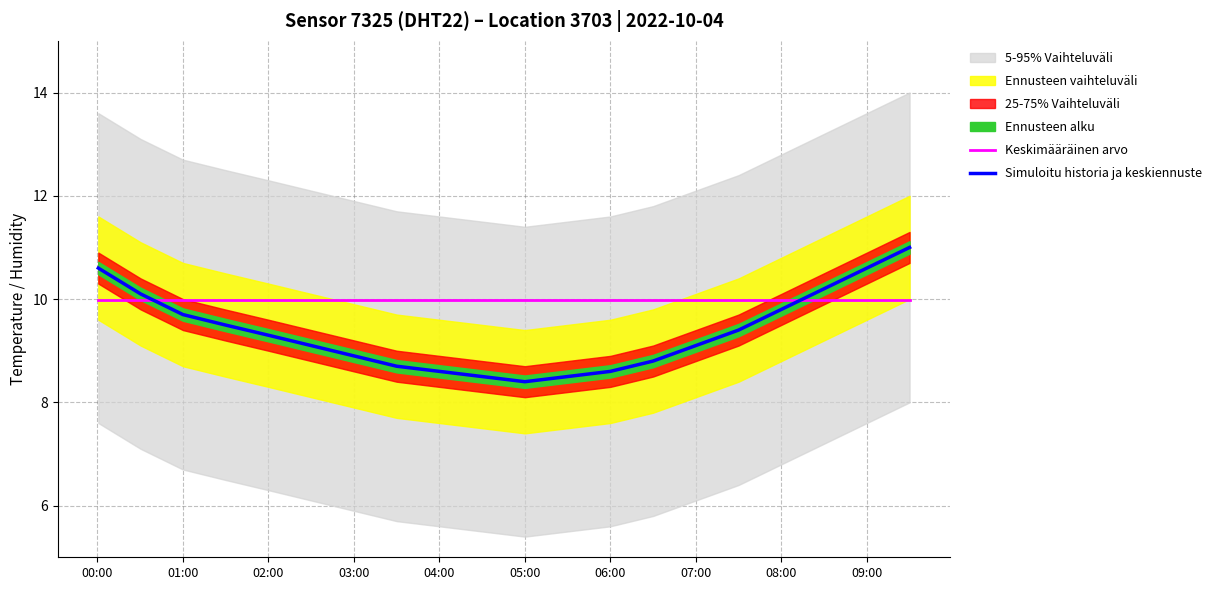

How many times do Keskimääräinen arvo and Simuloitu historia ja keskiennuste cross each other?

2